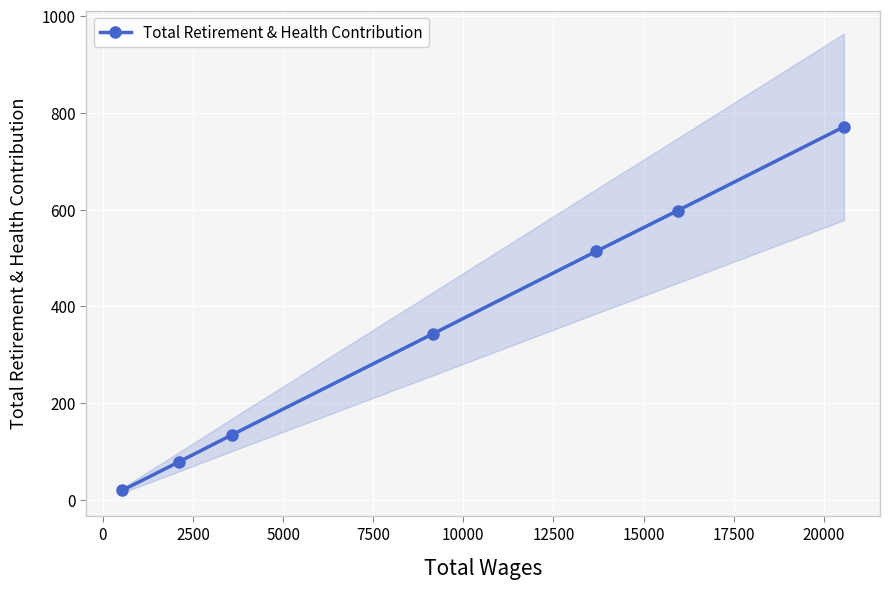

True or false: the data has more than 0 interior local peaks.

False